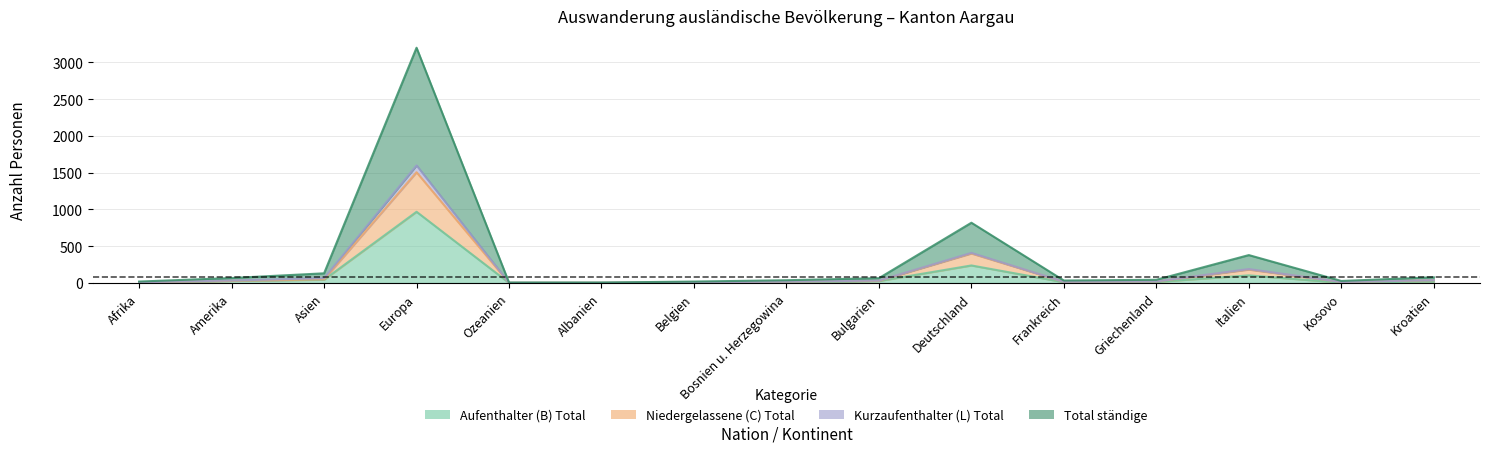

Rank the categories by Total ständige value from lowest to highest.

Ozeanien, Albanien, Afrika, Belgien, Kosovo, Frankreich, Bosnien u. Herzegowina, Griechenland, Bulgarien, Amerika, Kroatien, Asien, Italien, Deutschland, Europa